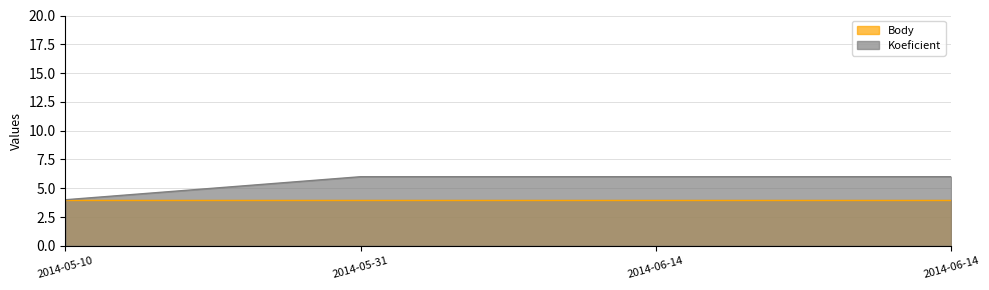

What is the maximum value shown in the chart?

6